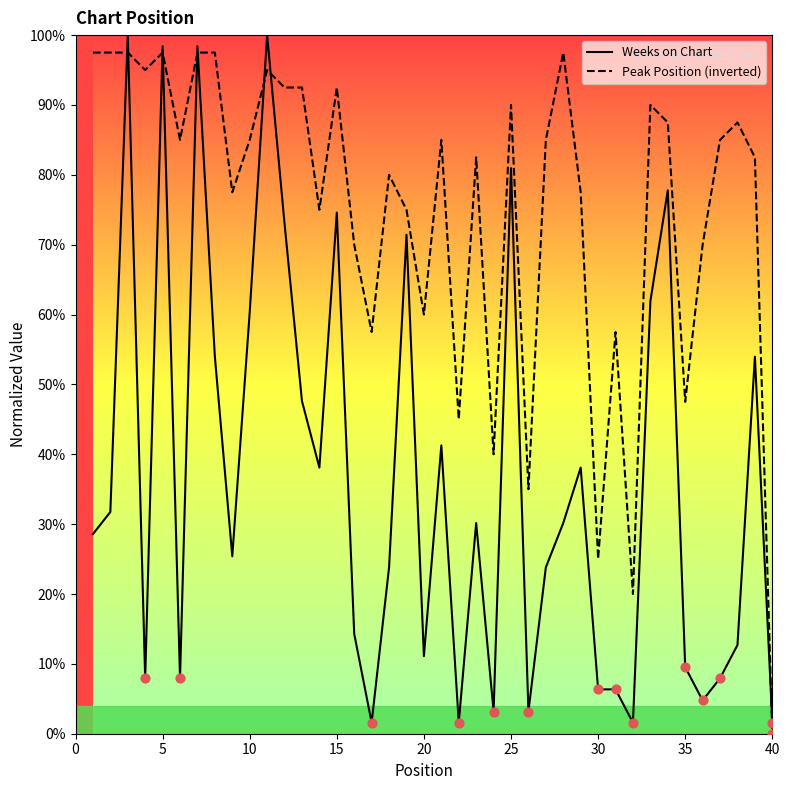

Which series has the largest total across all categories?

Peak Position (inverted)